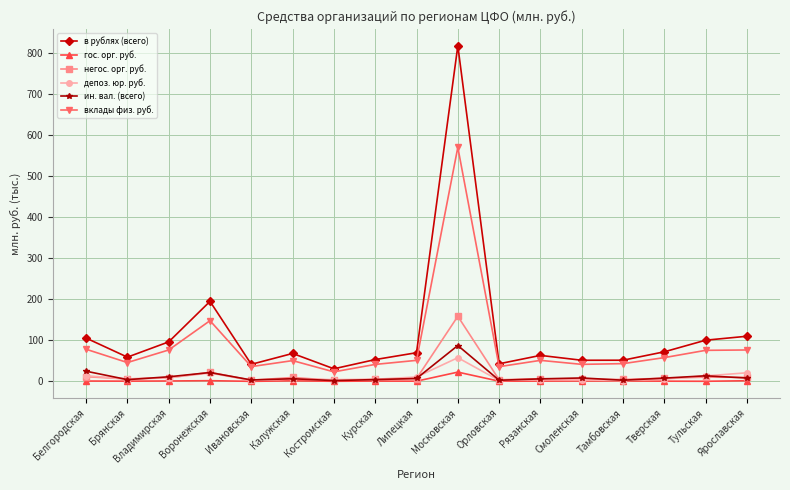

What is the difference between the негос. орг. руб. values at Курская and Тамбовская?

0.1